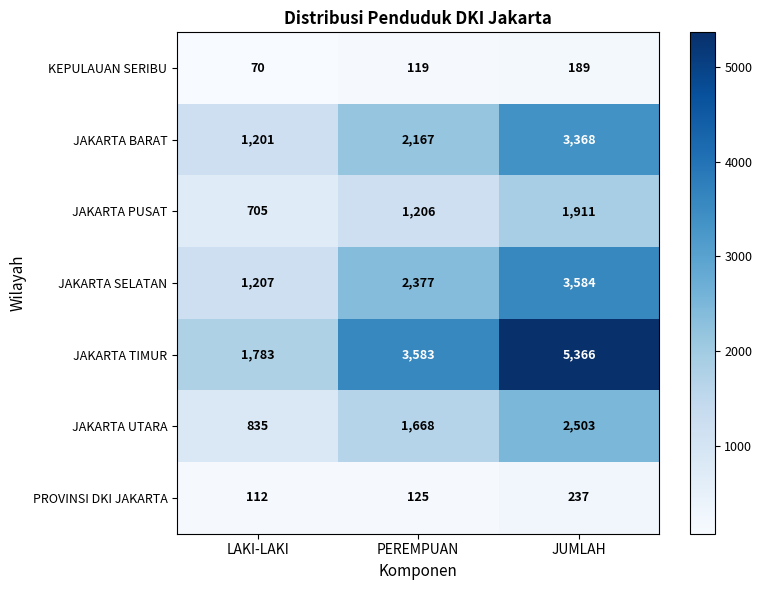

What value does the PROVINSI DKI JAKARTA series have at PEREMPUAN?

125